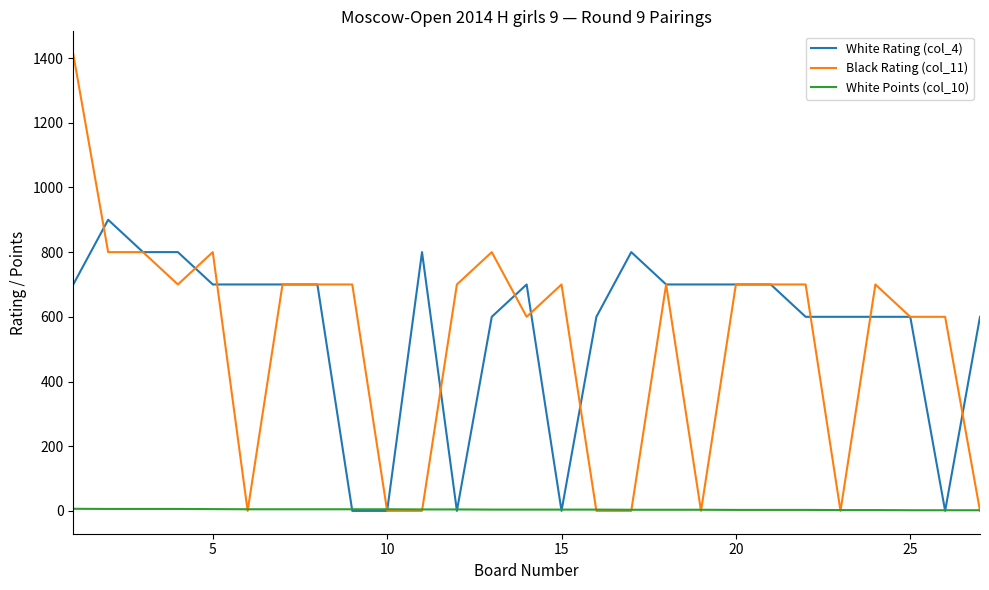

How many intersections are there between White Points (col_10) and Black Rating (col_11)?

11